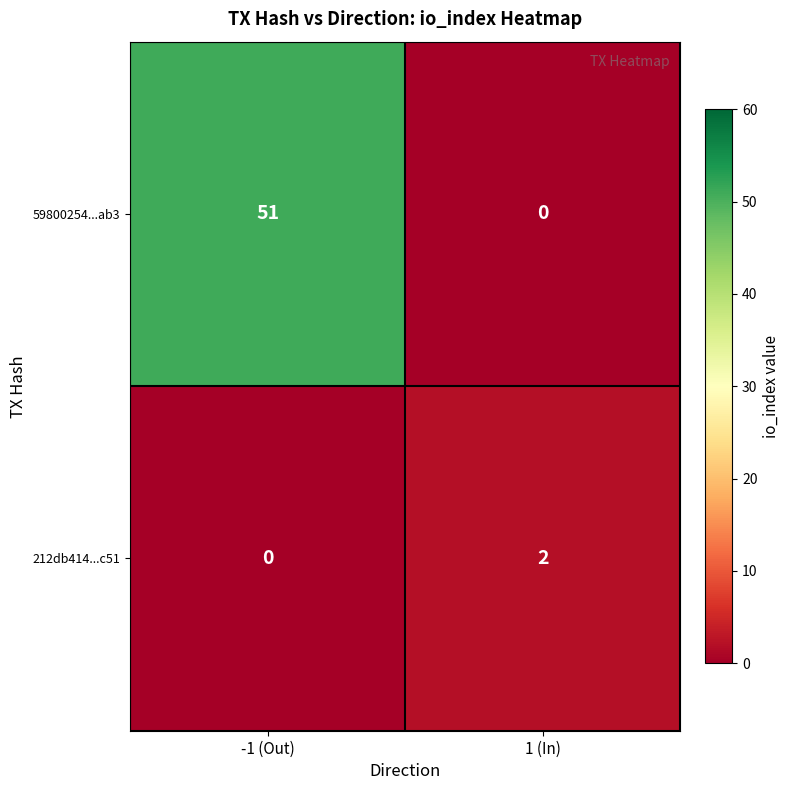

What is the difference between the maximum and minimum values in the 59800254...ab3 series?

51